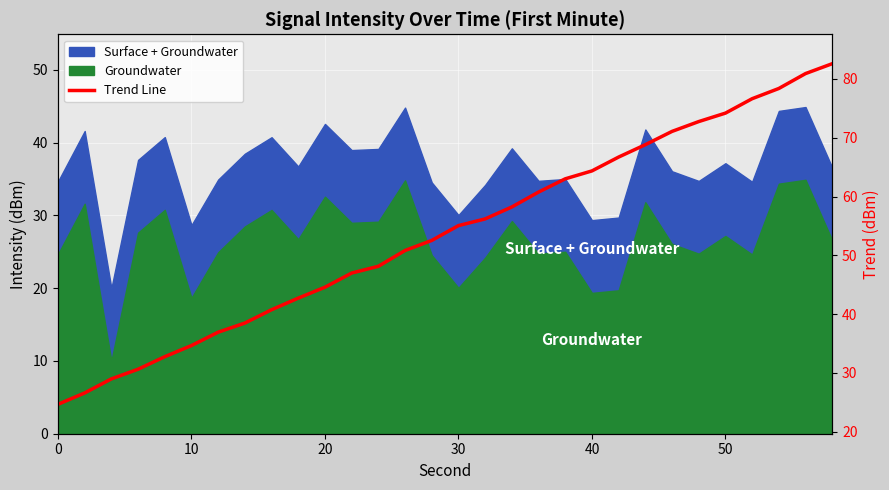

How many lines are shown in the chart?

1